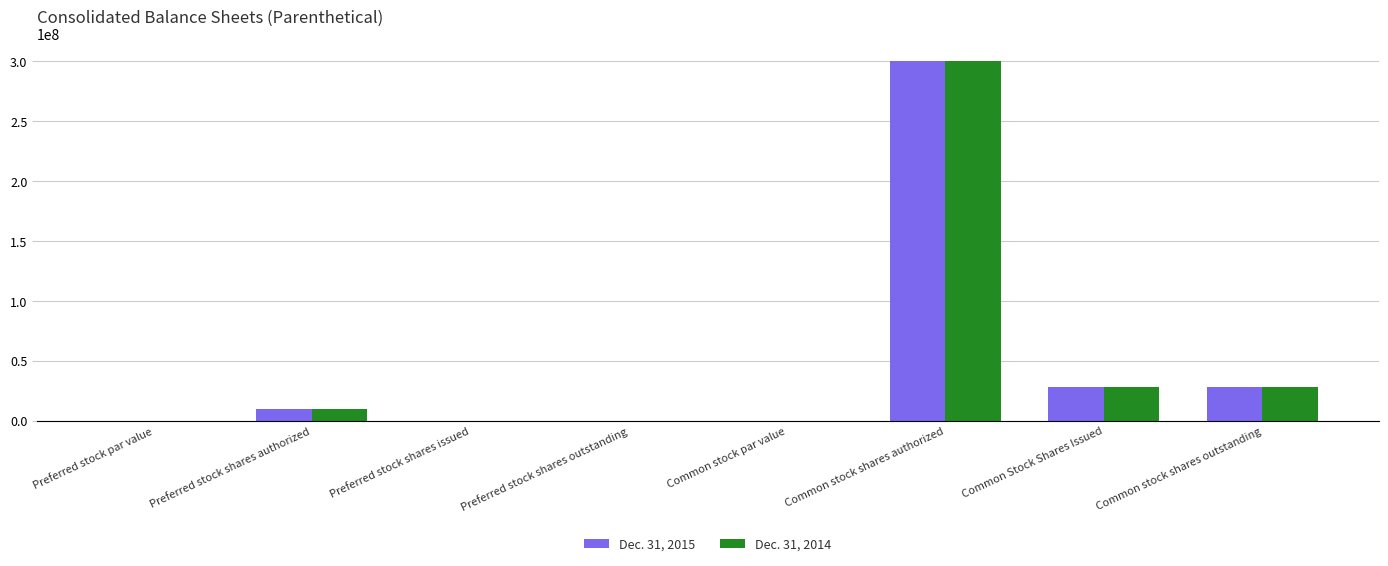

What is the sum of all Dec. 31, 2014 values?

366335976.0